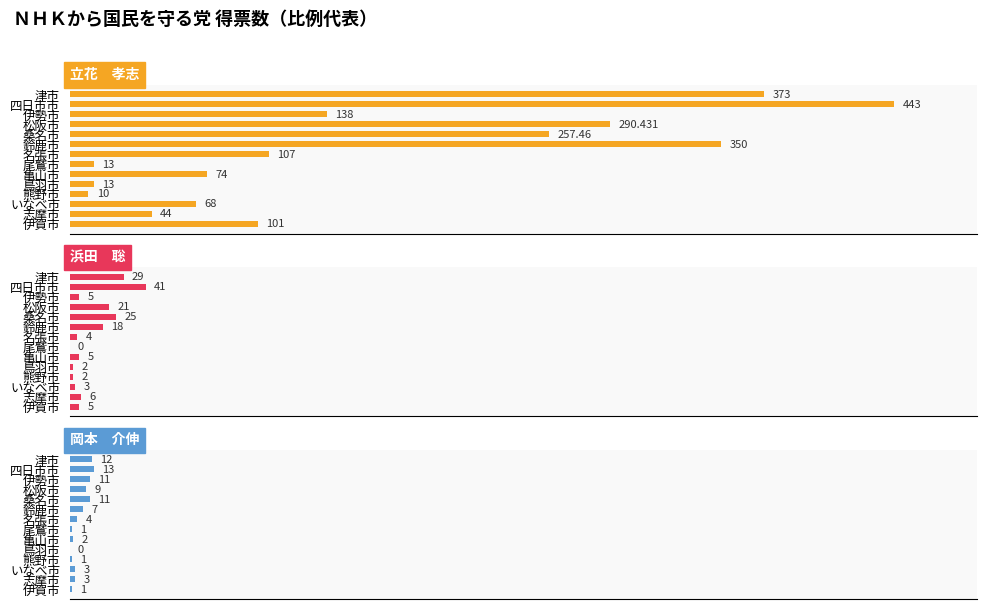

At how many categories does at least one series exceed 22?

11